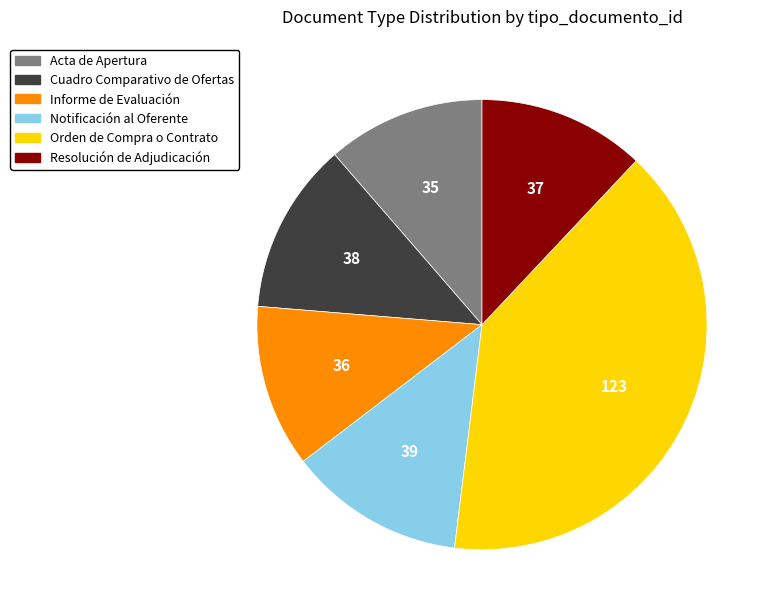

True or false: Resolución de Adjudicación accounts for 22% of the total.

False